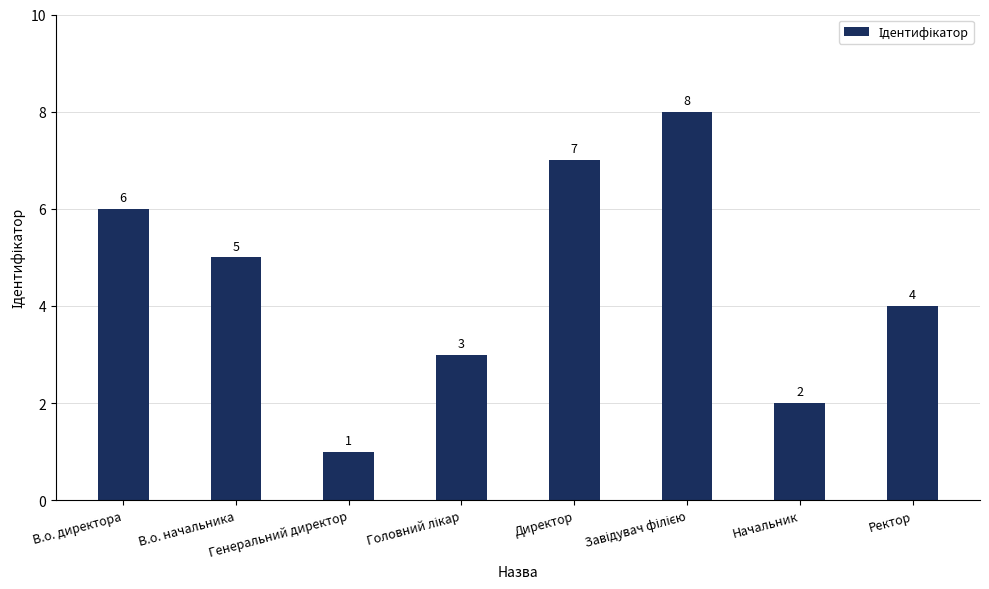

The value at Ректор is 1. True or false?

False